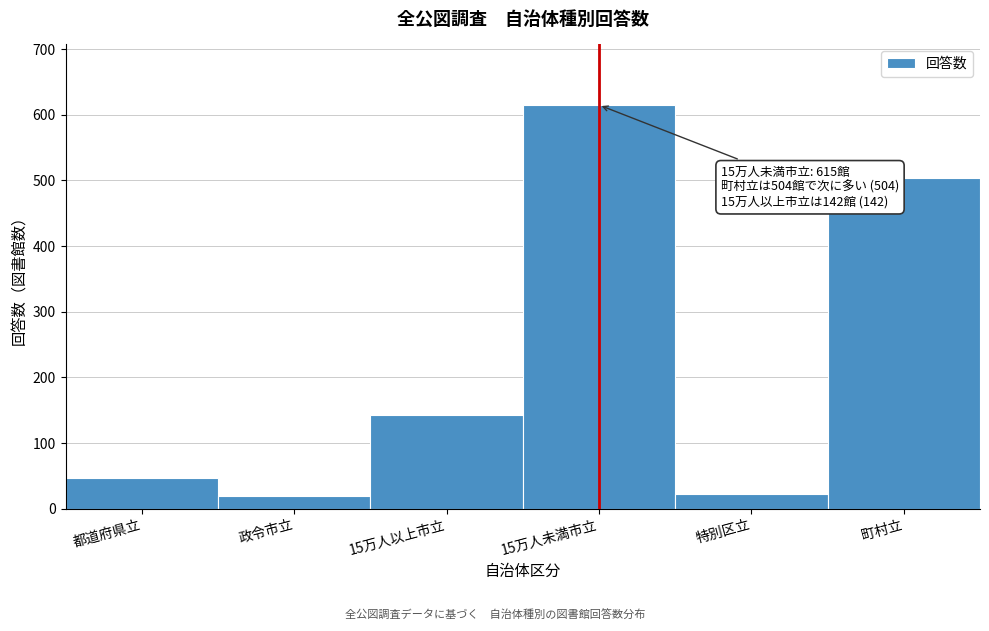

Reading right to left, what are all the values shown in this chart?

町村立=504	特別区立=23	15万人未満市立=615	15万人以上市立=142	政令市立=20	都道府県立=47